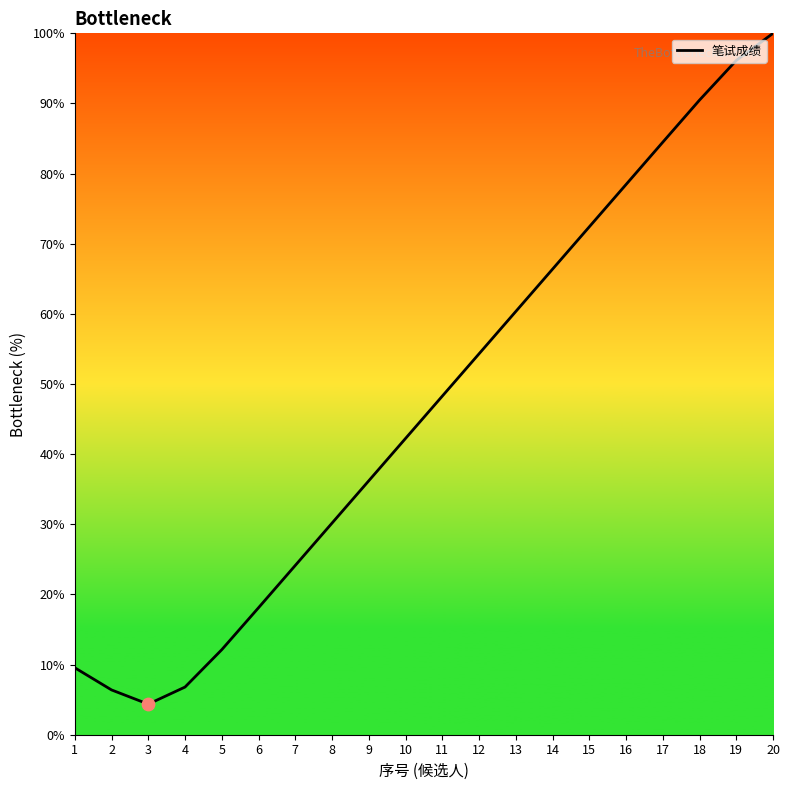

What is the change in value from 1 to 7?

+14.6